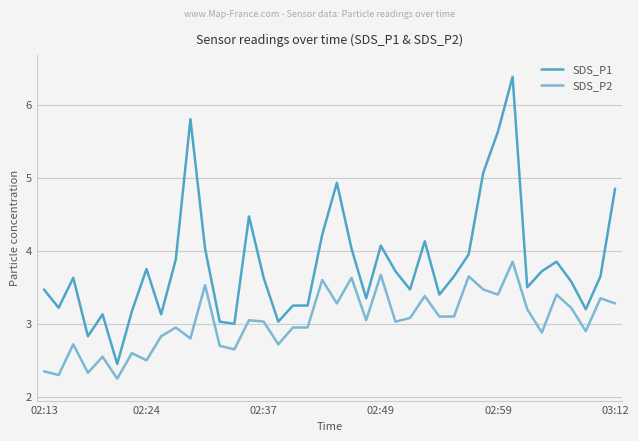

Which series has the largest range (max minus min)?

SDS_P1